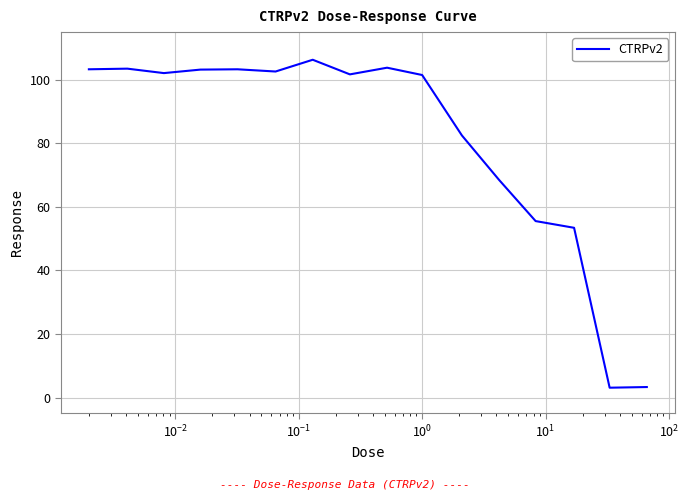

Count the number of categories in the chart.

16